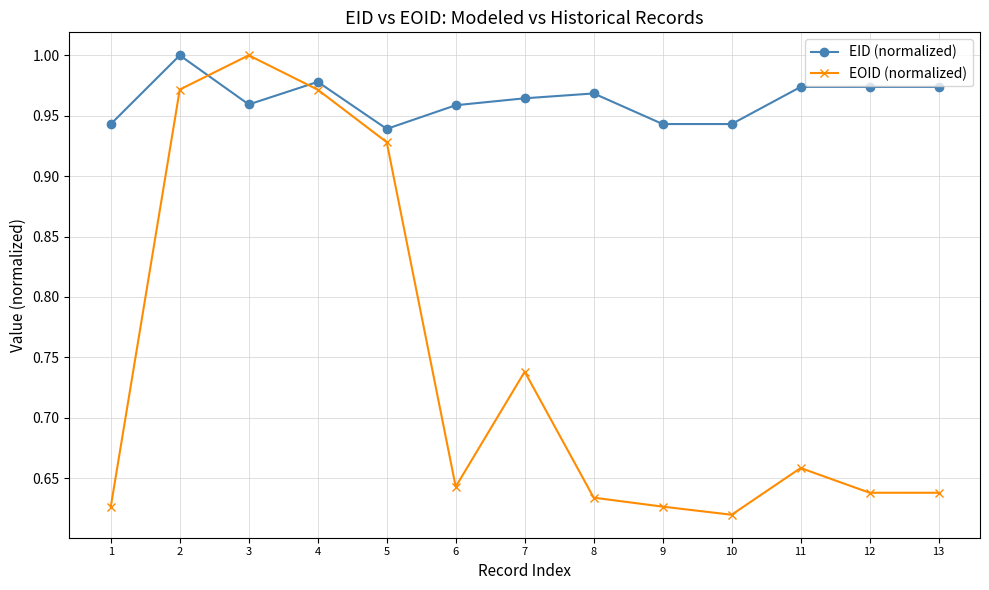

The value of EID (normalized) at 7 is 0.5. True or false?

False